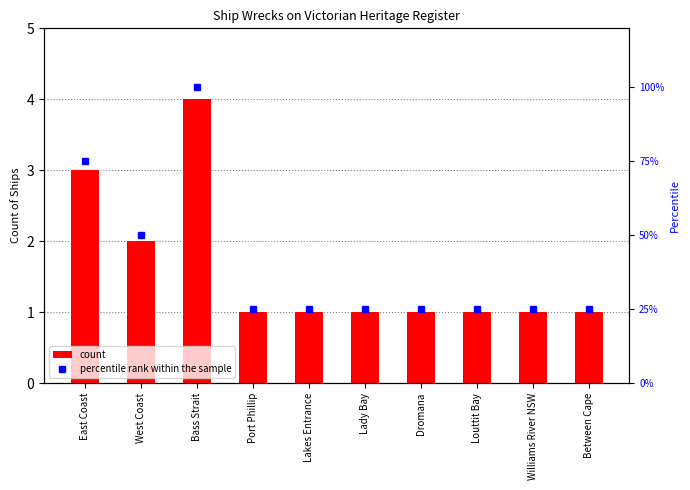

List the series in order of their peak value, highest first.

percentile rank within the sample, count